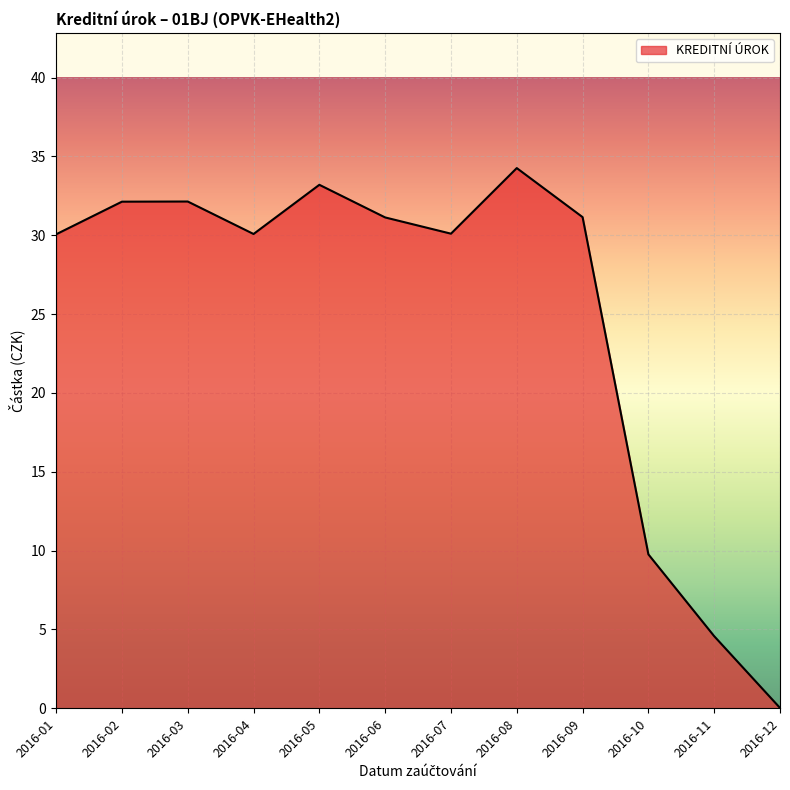

What is the difference between the maximum and minimum values?

34.2